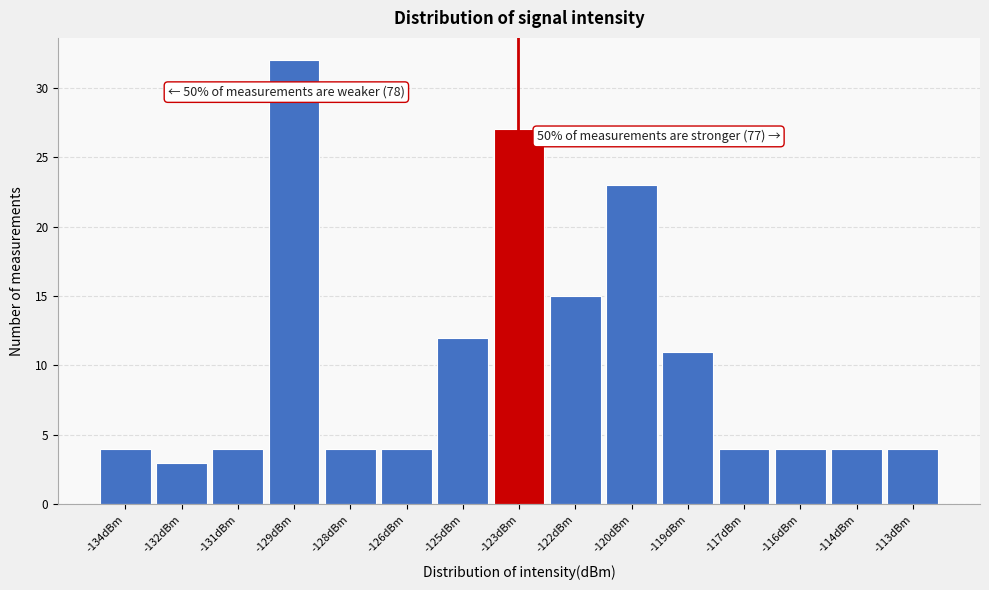

Reading left to right, what are all the values shown in this chart?

4	3	4	32	4	4	12	27	15	23	11	4	4	4	4